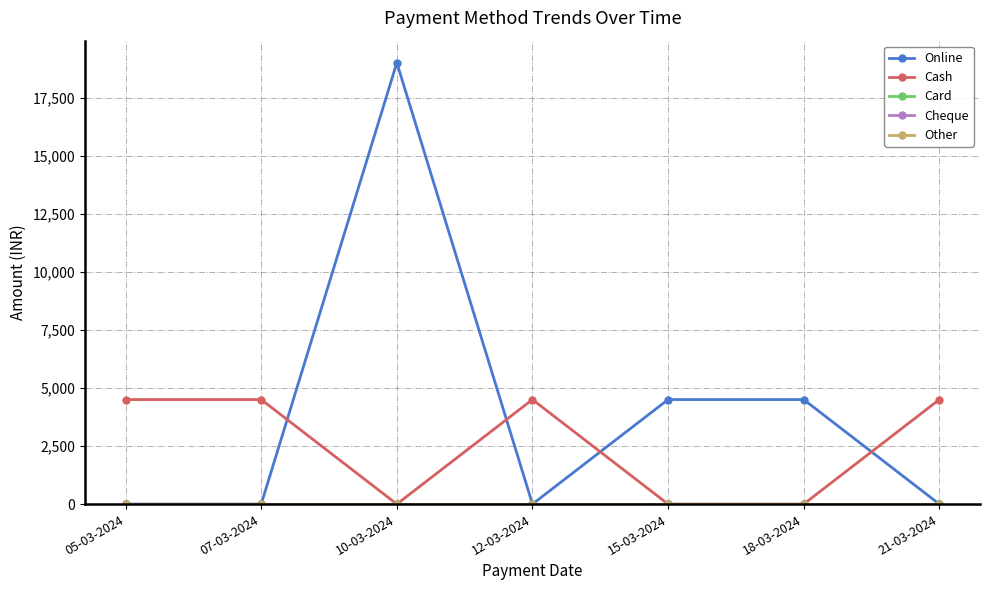

Does the chart have visible grid lines?

Yes